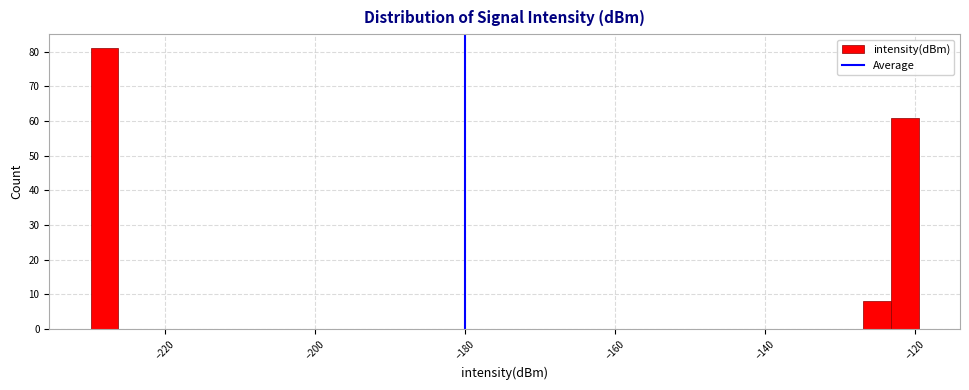

Around what value on the x-axis is the tallest bar? Give the approximate position of its centre, as read against the axis.

-228